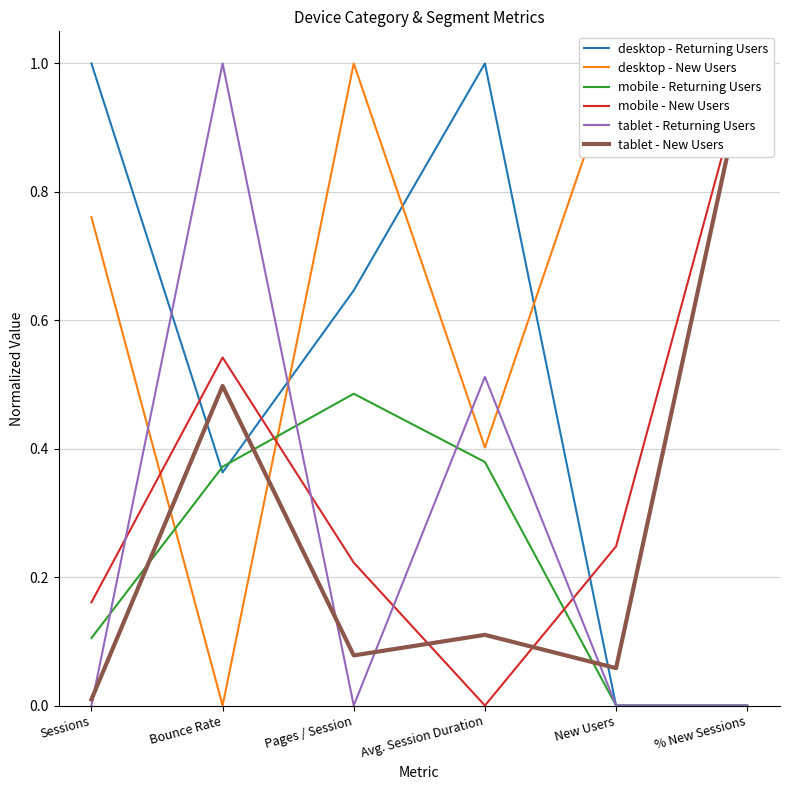

How many lines are shown in the chart?

6